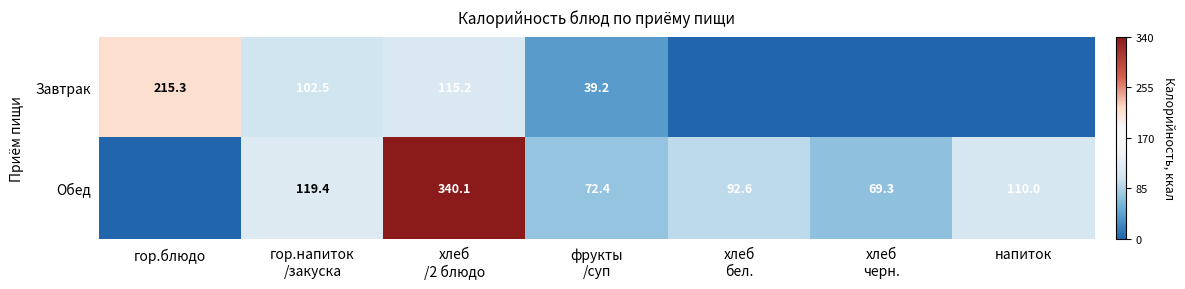

The value of Завтрак at гор.блюдо is 290.3. True or false?

False